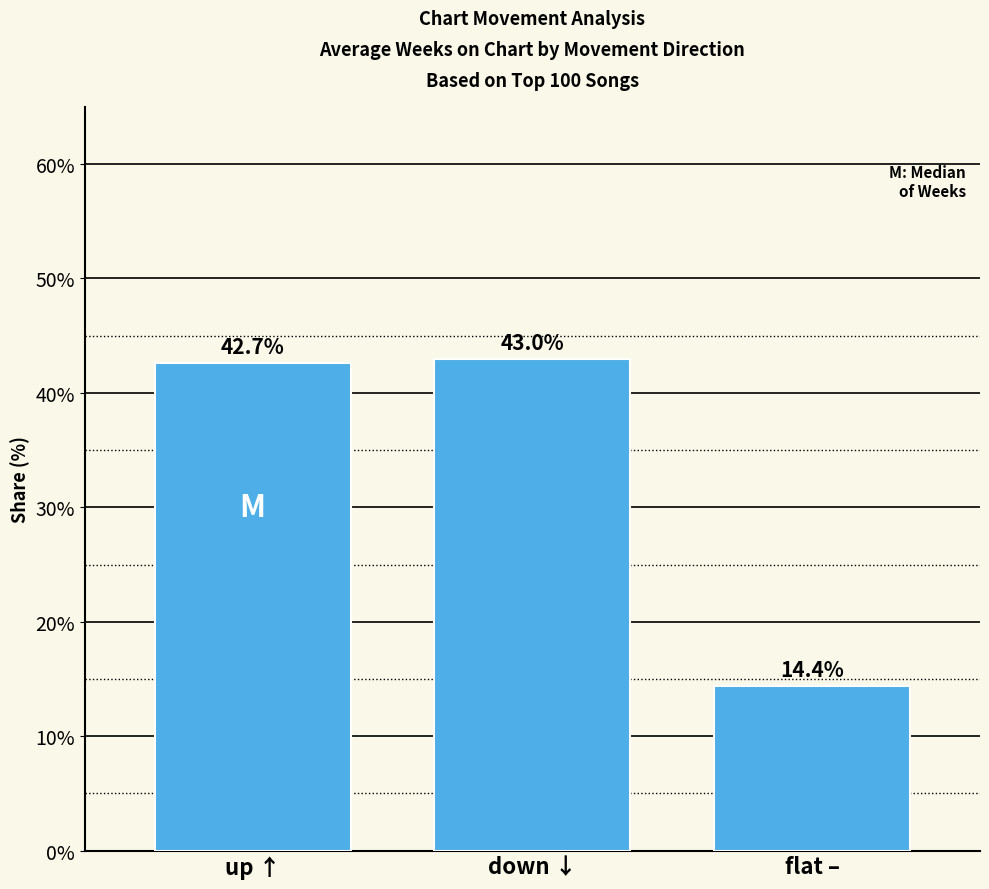

What is the ratio of the value at up ↑ to the value at flat –?

3.0